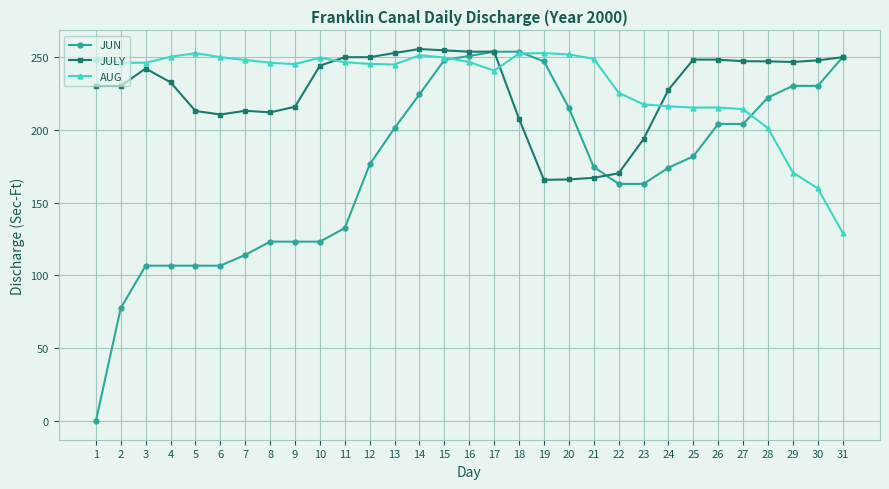

The value of JULY at 29 is 440.7. True or false?

False